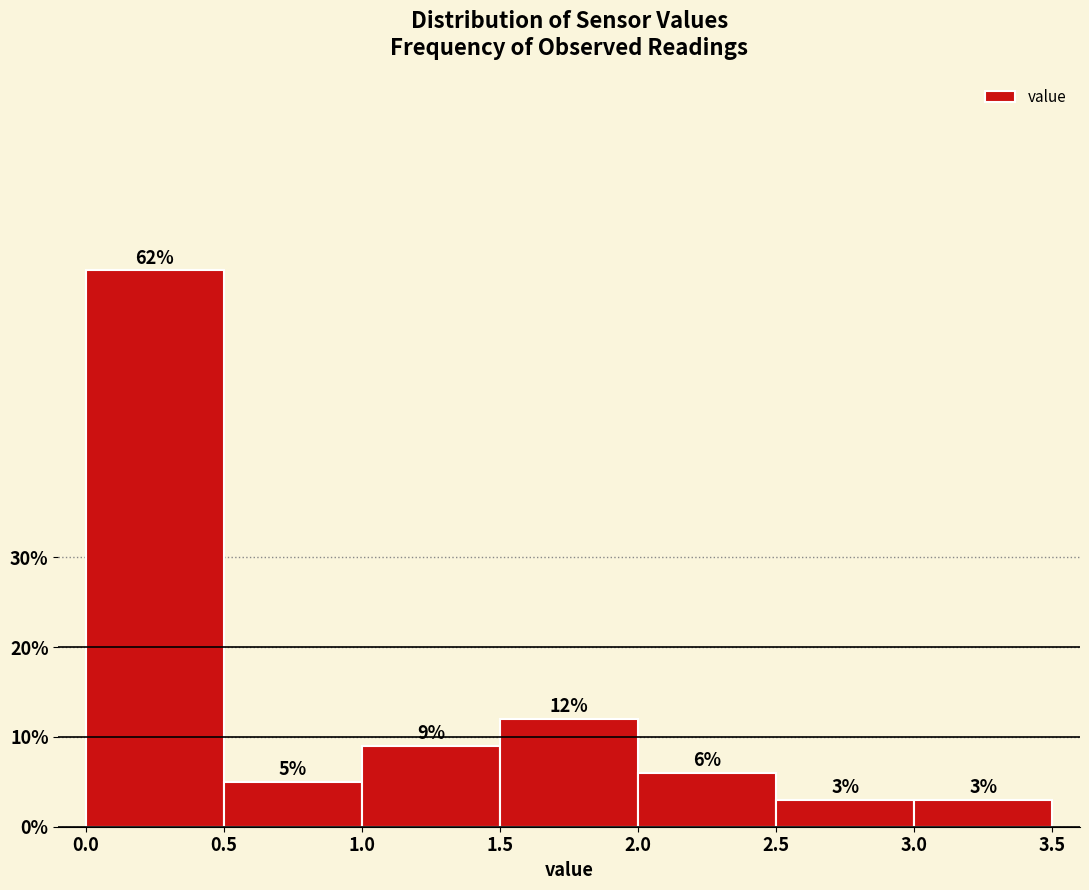

Reading left to right, transcribe this chart: for each bar, give the range it covers on the x-axis and its height.

0.0 to 0.5: 62
0.5 to 1.0: 5
1.0 to 1.5: 9
1.5 to 2.0: 12
2.0 to 2.5: 6
2.5 to 3.0: 3
3.0 to 3.5: 3